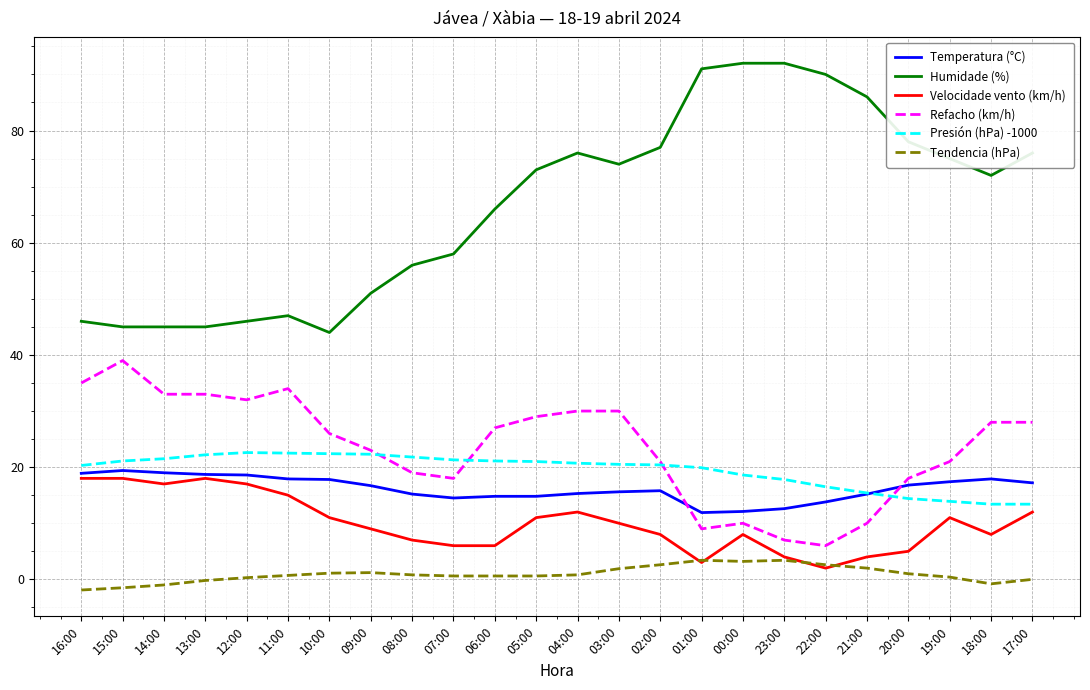

Between 16:00 and 19:00, which series saw the biggest shift?

Humidade (%)